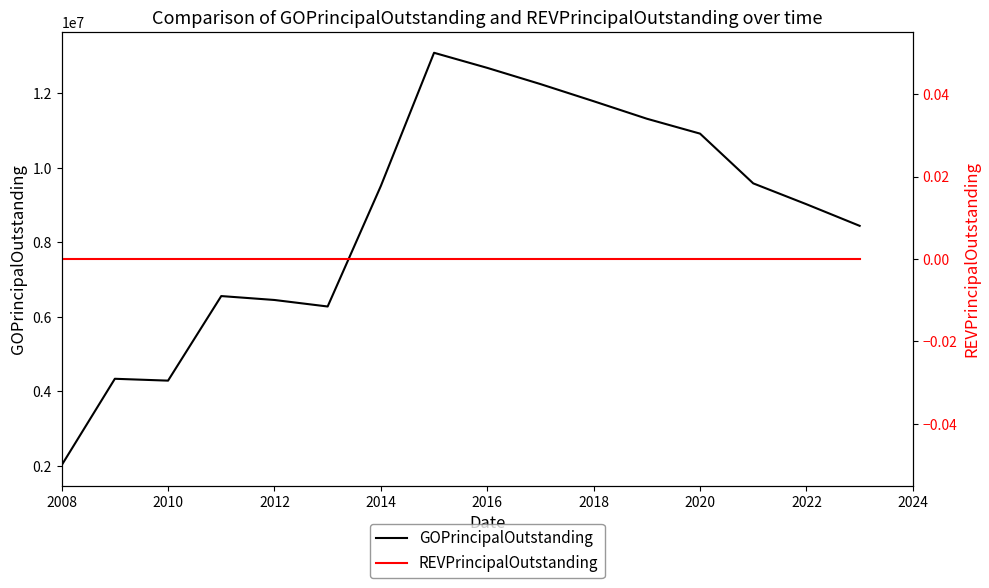

What is the value of the GOPrincipalOutstanding point at the 7th from the left?

9515000